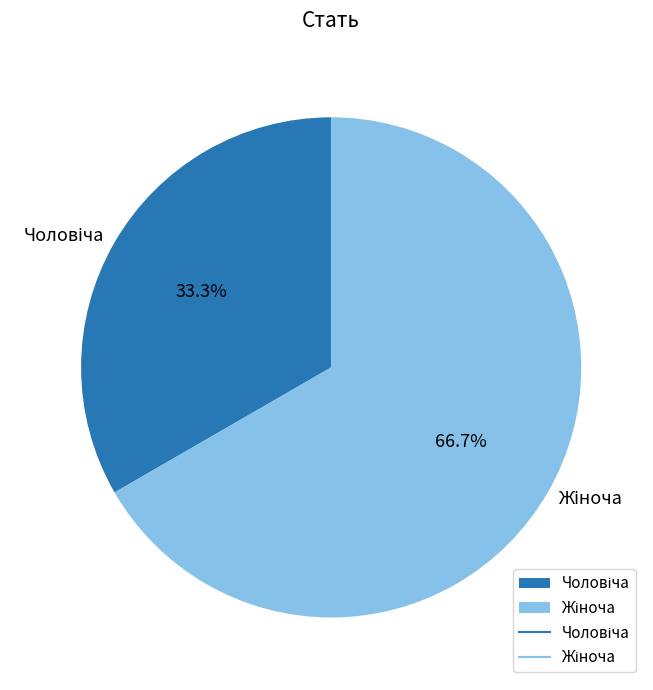

True or false: Жіноча accounts for 67% of the total.

True